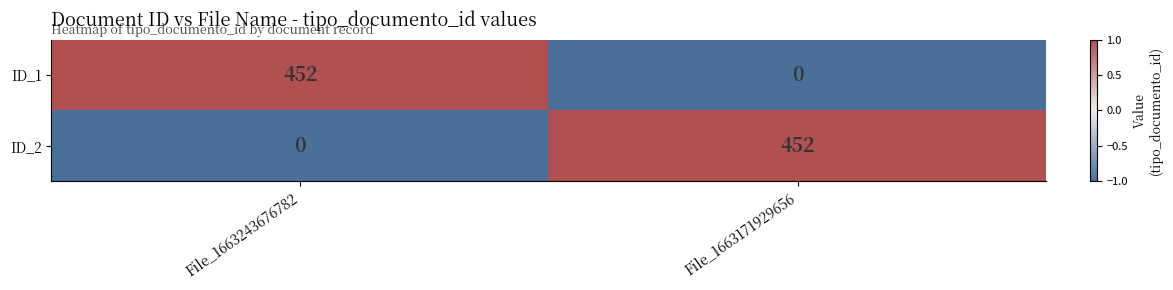

List the labels in order of ID_1 value, smallest first.

File_1663171929656, File_1663243676782